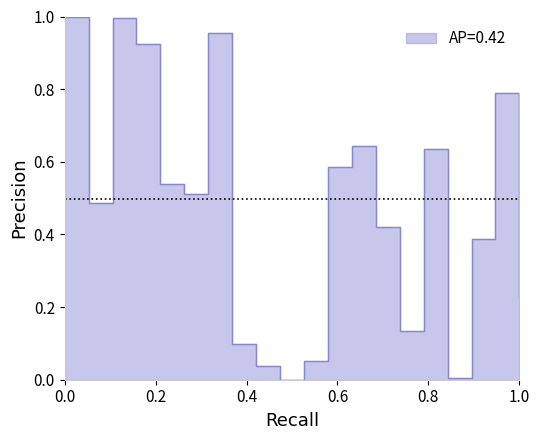

Does the chart display data point markers on the line(s)?

No